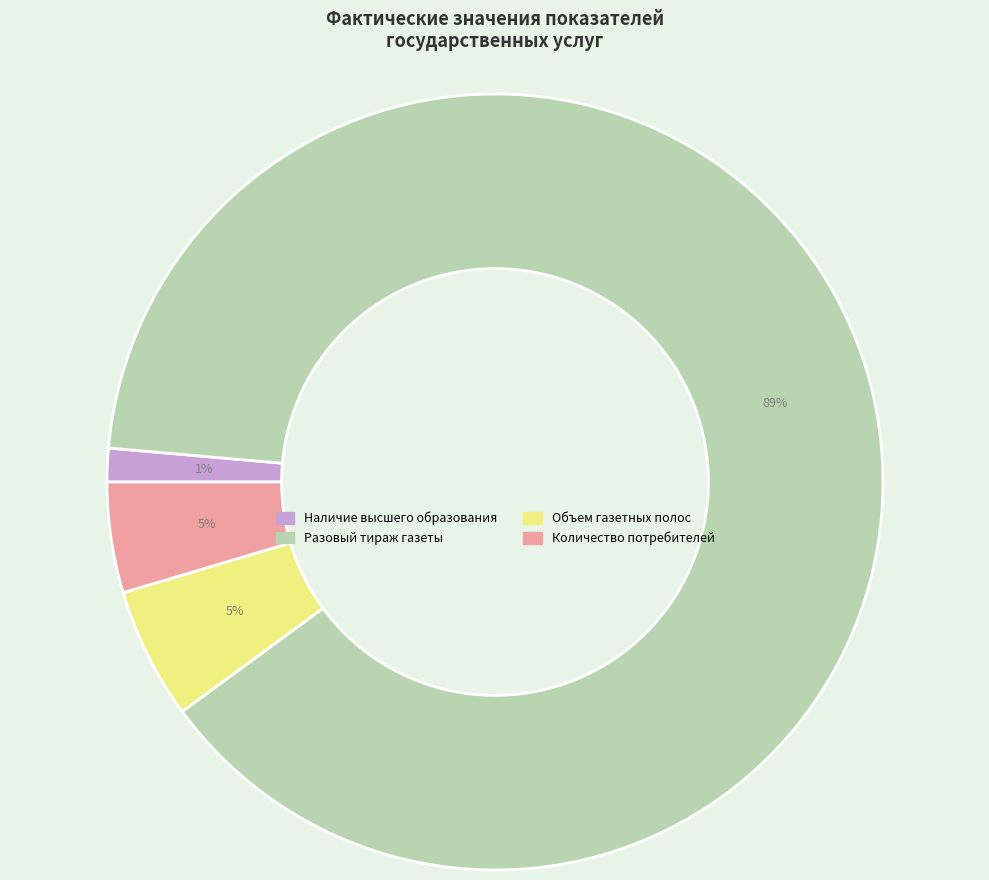

How many slices are in this pie chart?

4